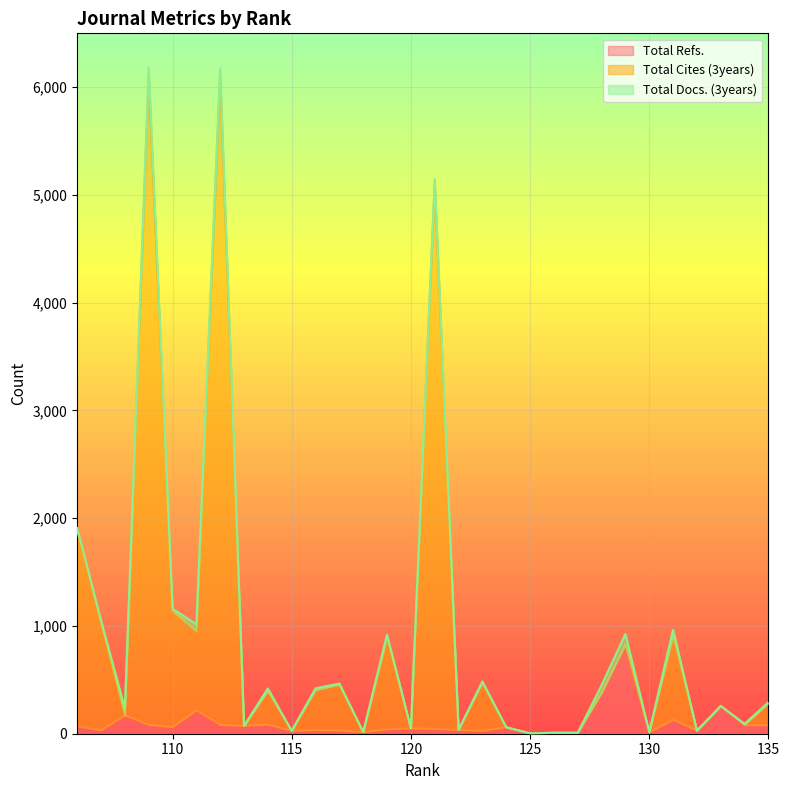

Which series has the largest range (max minus min)?

Total Cites (3years)